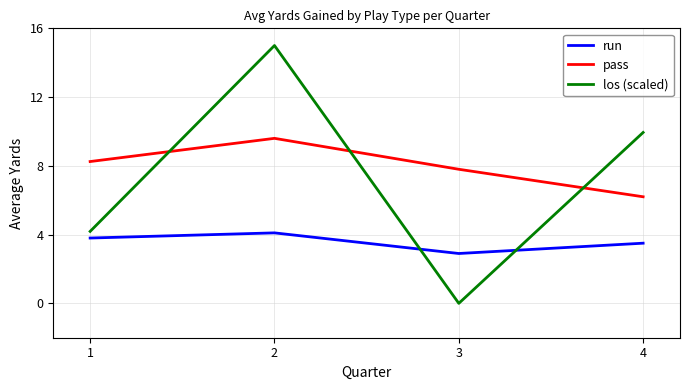

How many distinct data groups are displayed?

3